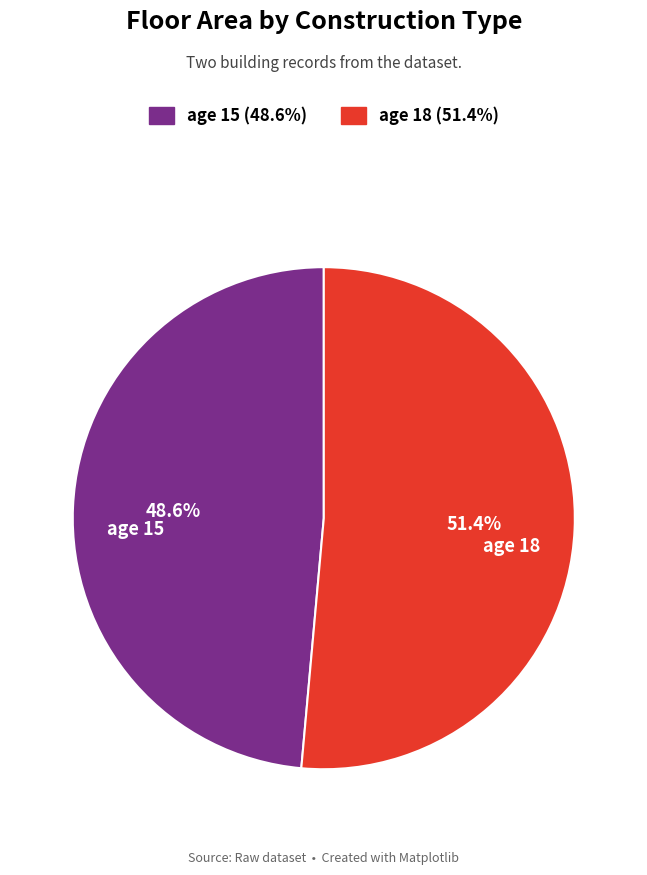

What percentage do age 18 and age 15 together represent?

100.0%